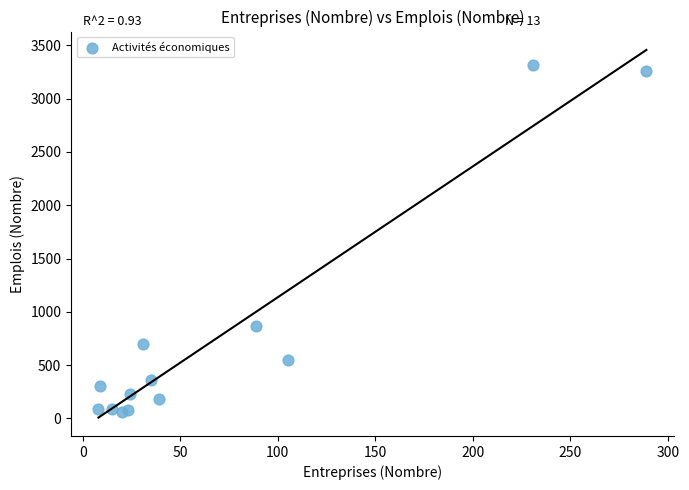

What Y value in the scatter plot is closest to 1689?

871